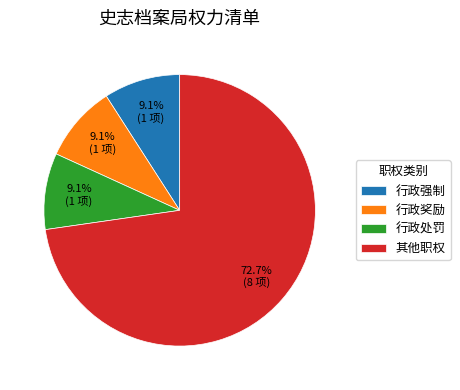

Is there any slice that represents more than half of the pie?

Yes